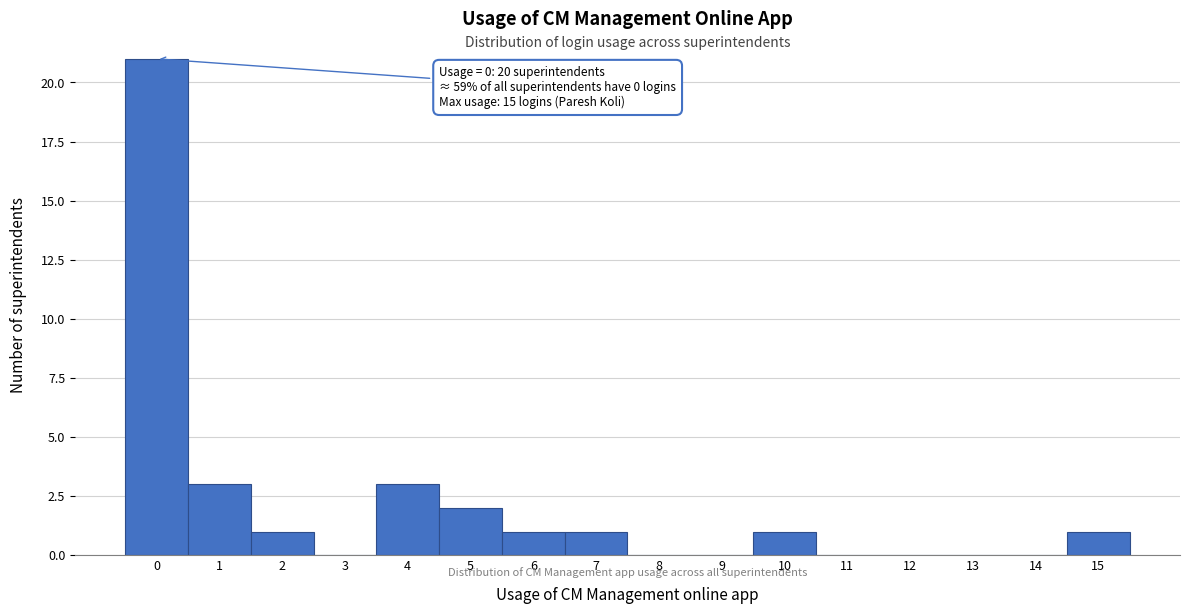

Over which range of the x-axis is the bar tallest?

-0.5 to 0.5